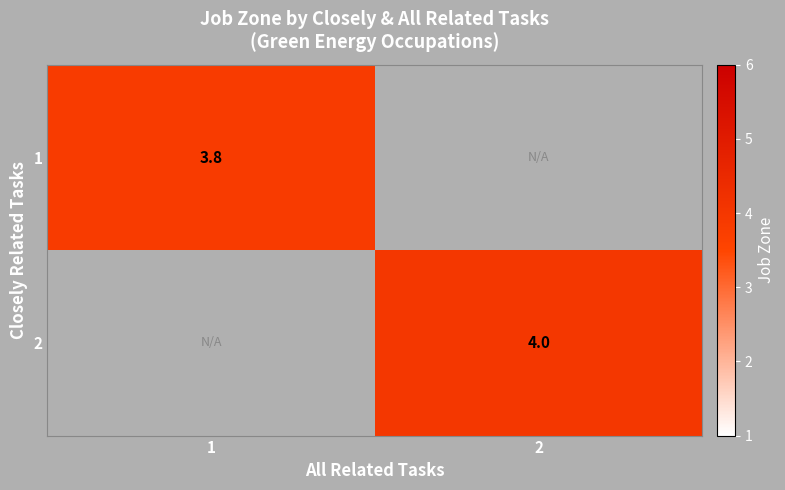

At which category does the chart reach its peak across all series?

2